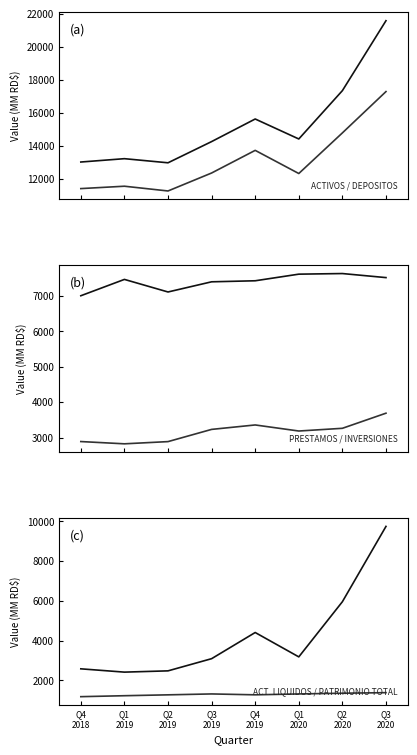

Is the value of TOTAL DE PRESTAMOS at Q1
2020 greater than the value of TOTAL DE ACTIVOS at Q4
2018?

No